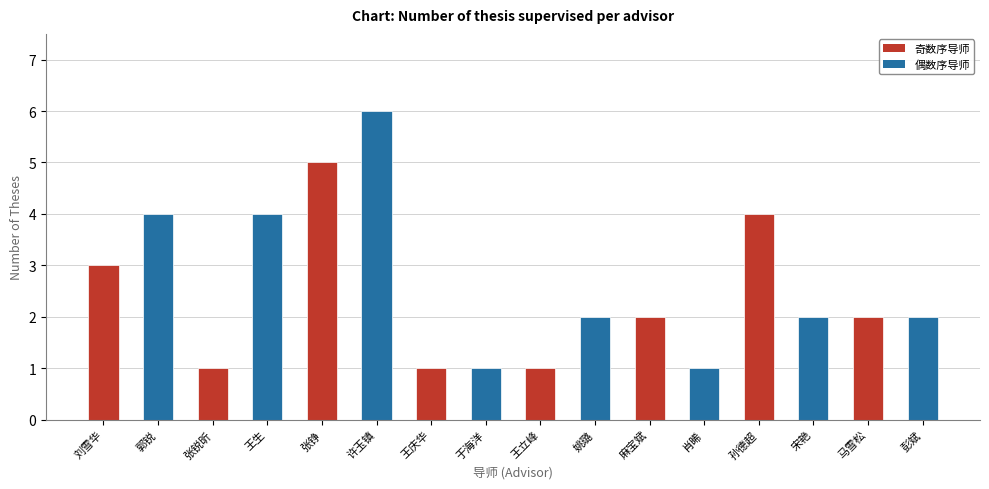

Which category has the highest value across all series?

许玉镇